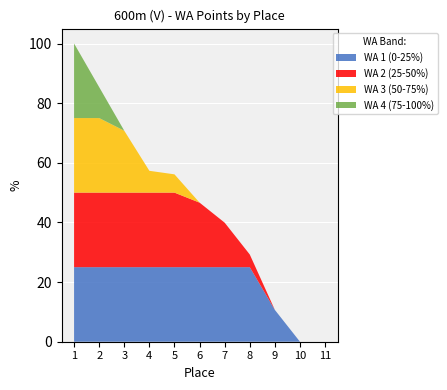

What is the total value across all series at 2?

85.4